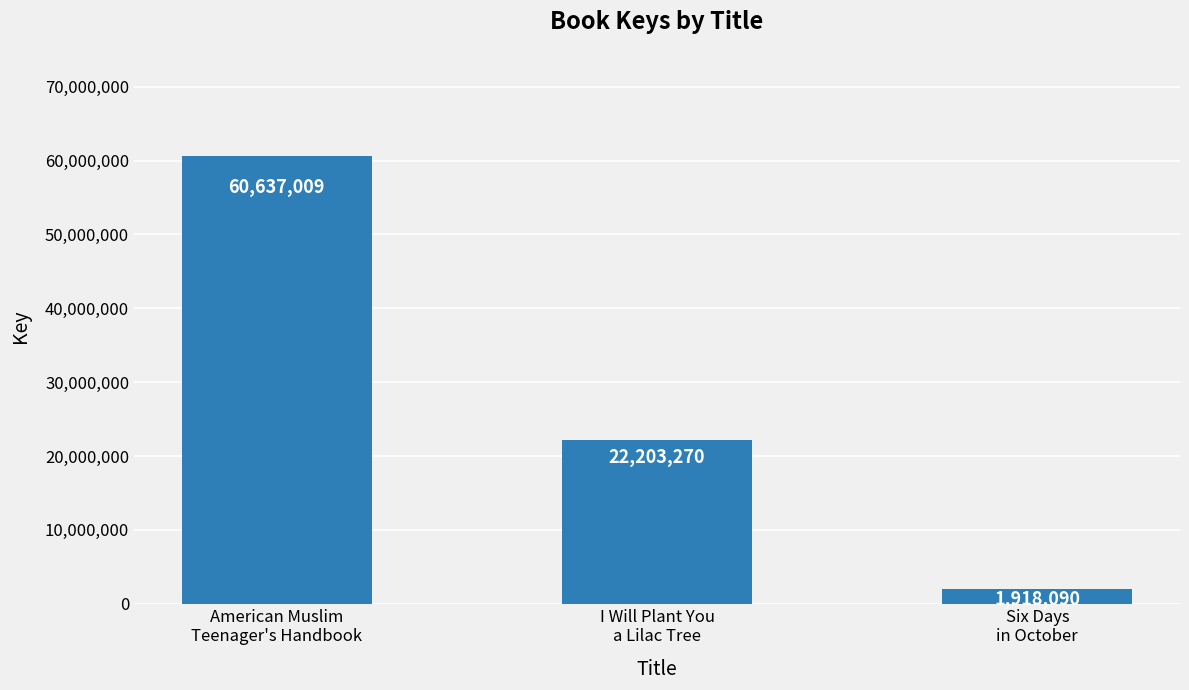

What is the label of the 3rd bar from the left?

Six Days
in October